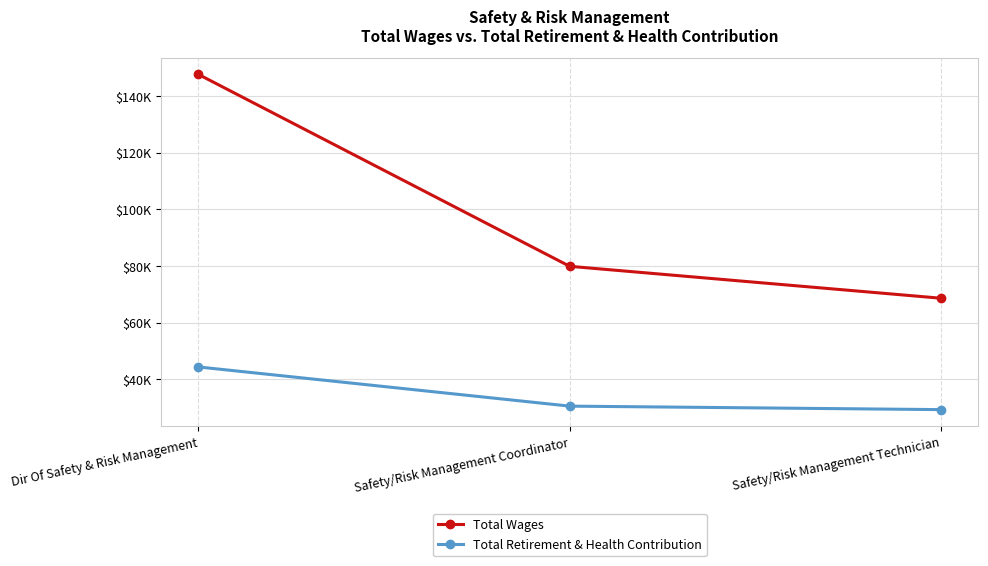

What is the approximate value of Total Retirement & Health Contribution at Dir Of Safety & Risk Management, to the nearest 100?

44400